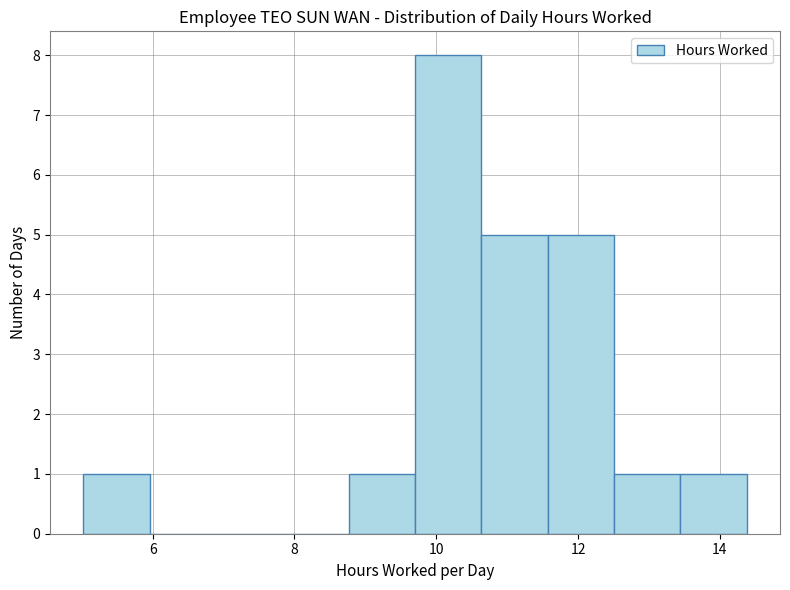

Reading left to right, list every bar in this chart as the range it spans on the x-axis followed by its height. Neither the bar edges nor the heights are printed on the chart, so give them approximately, as read against the axes.

5.0 to 6.0: 1
6.0 to 6.8: 0
6.8 to 7.8: 0
7.8 to 8.8: 0
8.8 to 9.8: 1
9.8 to 10.6: 8
10.6 to 11.6: 5
11.6 to 12.6: 5
12.6 to 13.4: 1
13.4 to 14.4: 1